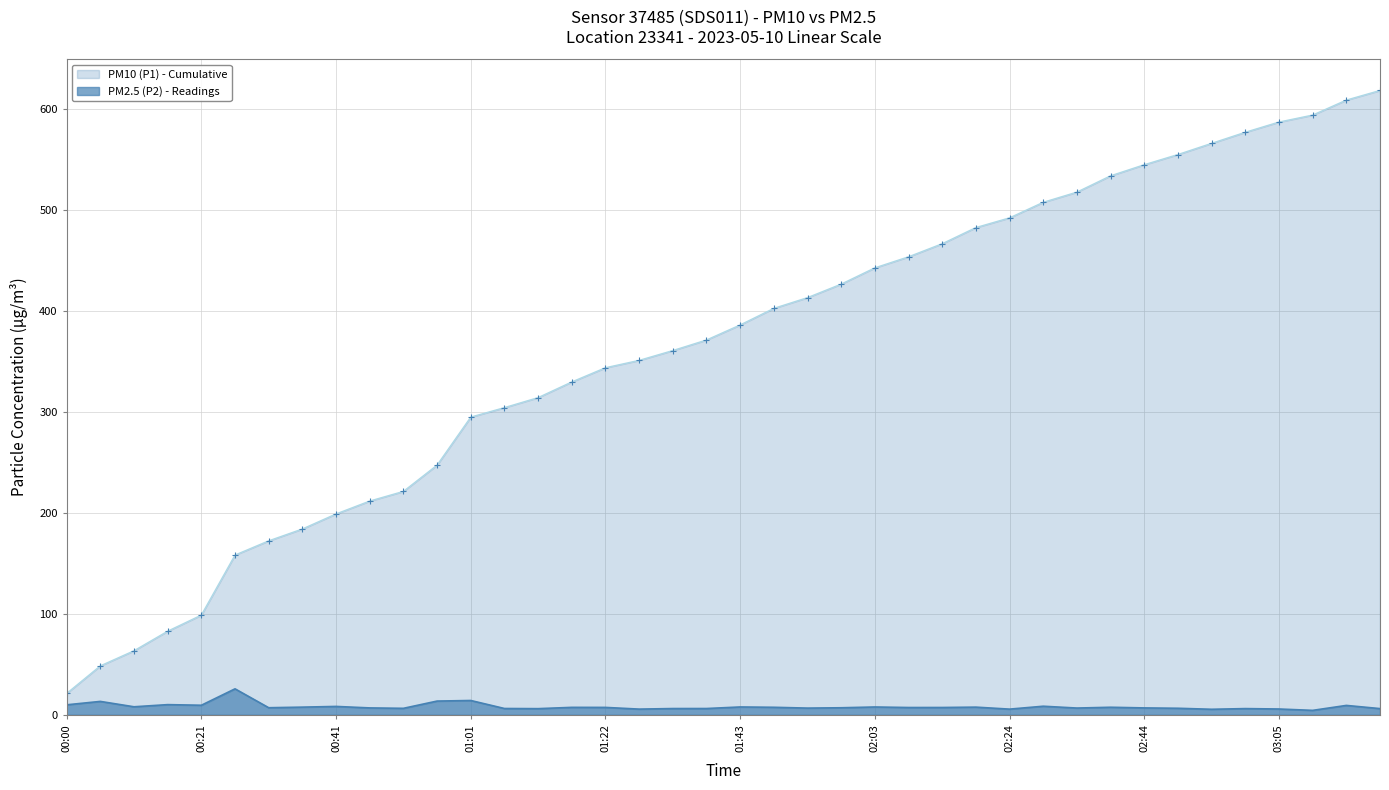

At which label does the data first exceed 7?

00:00